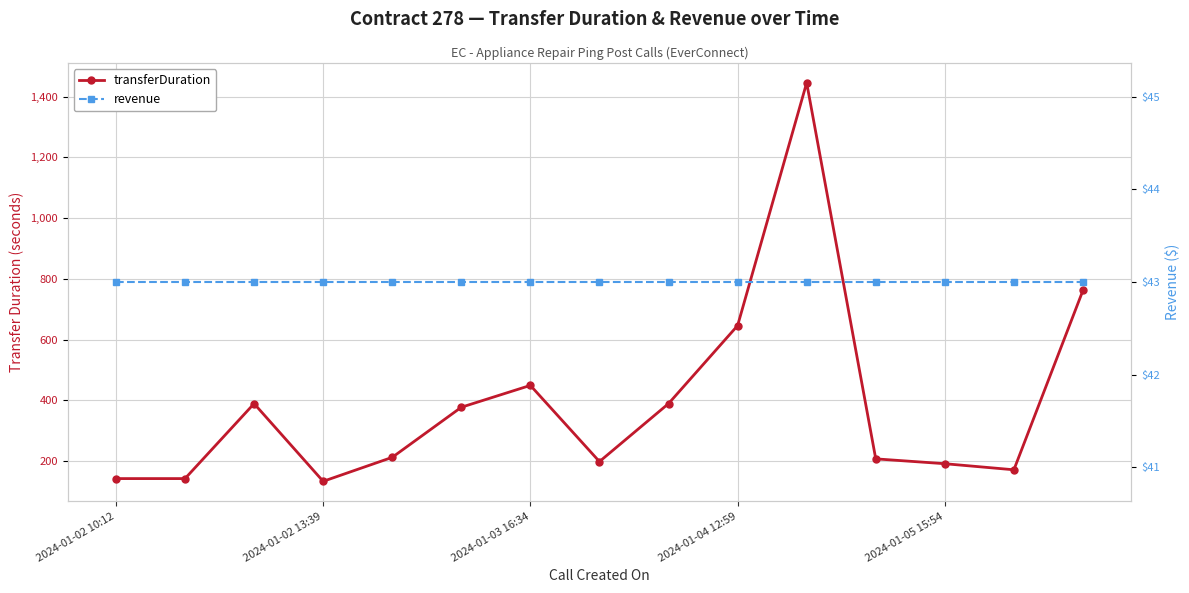

What is the smallest value displayed?

43